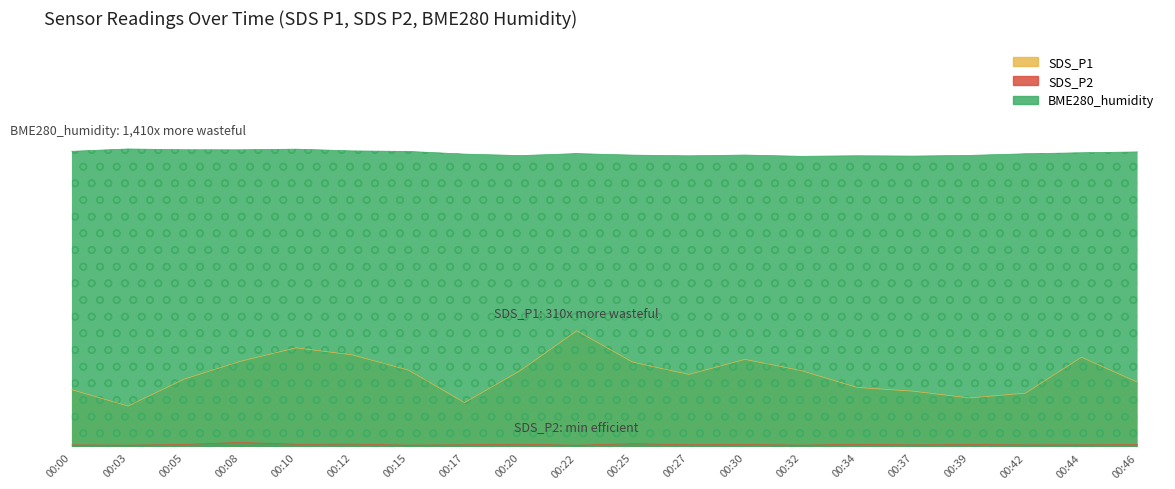

Is the value of SDS_P1 at 00:12 greater than the value of SDS_P2 at 00:37?

Yes